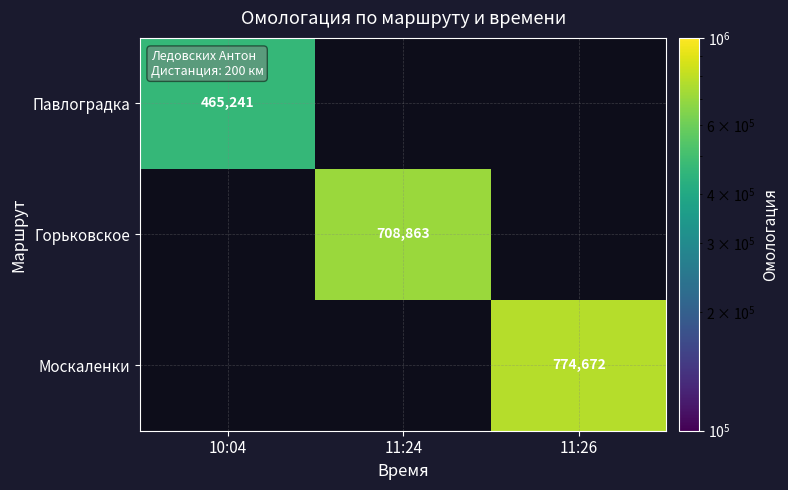

Is it true that Москаленки equals 774672 at 11:26?

True